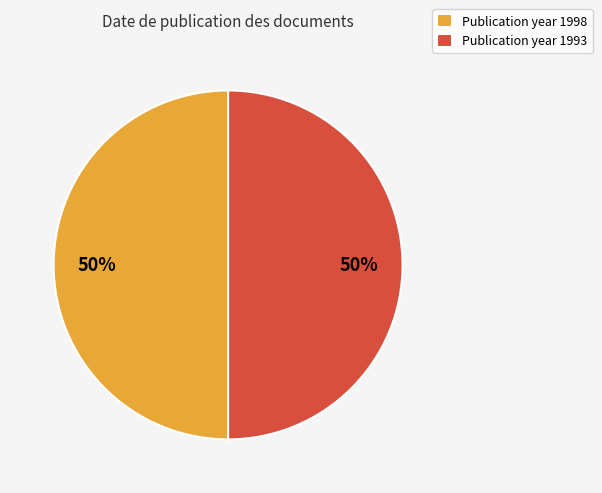

What percentage is the Publication year 1993 slice, to the nearest percent?

50%